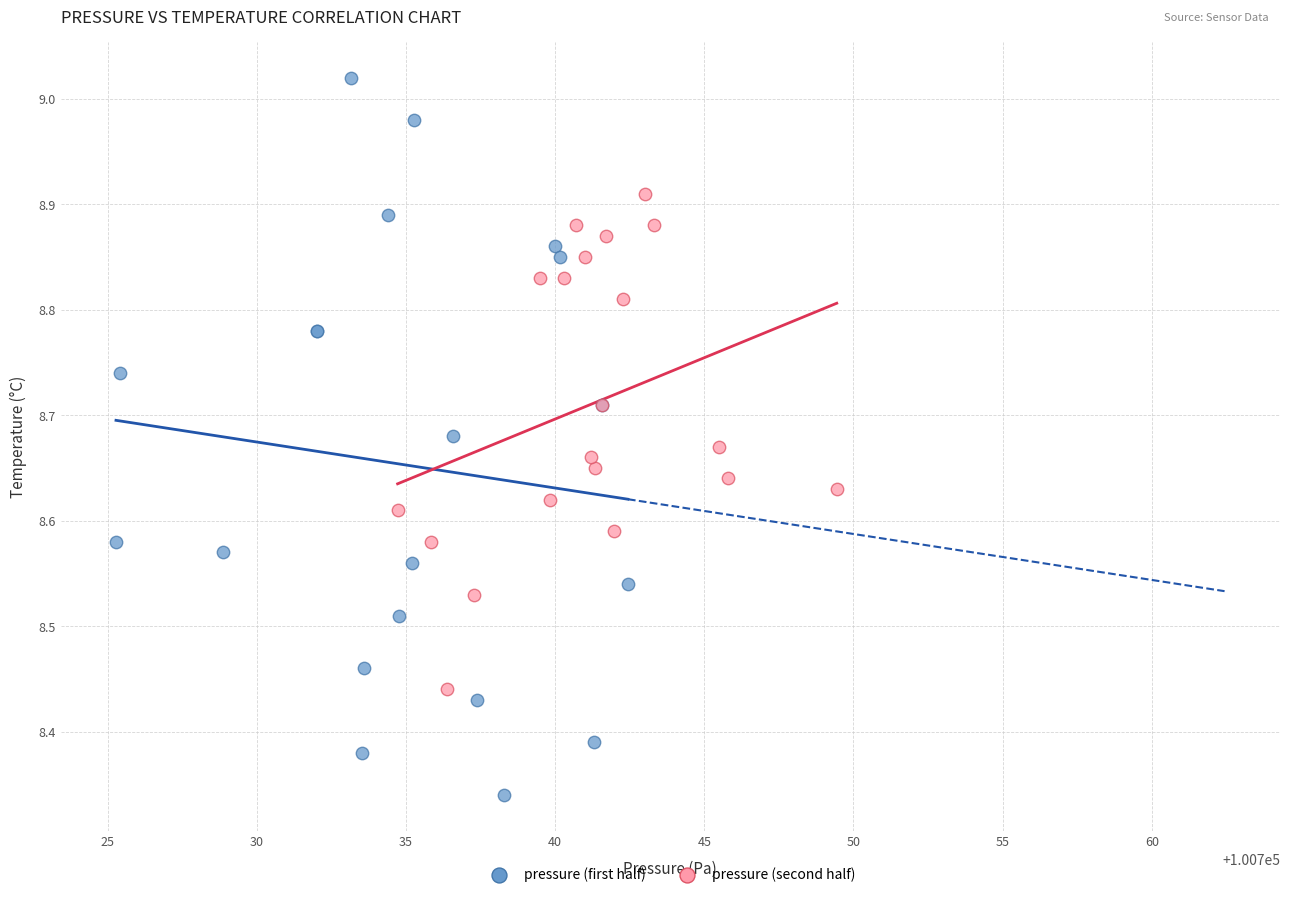

Which series contains the lowest Y value?

pressure (first half)